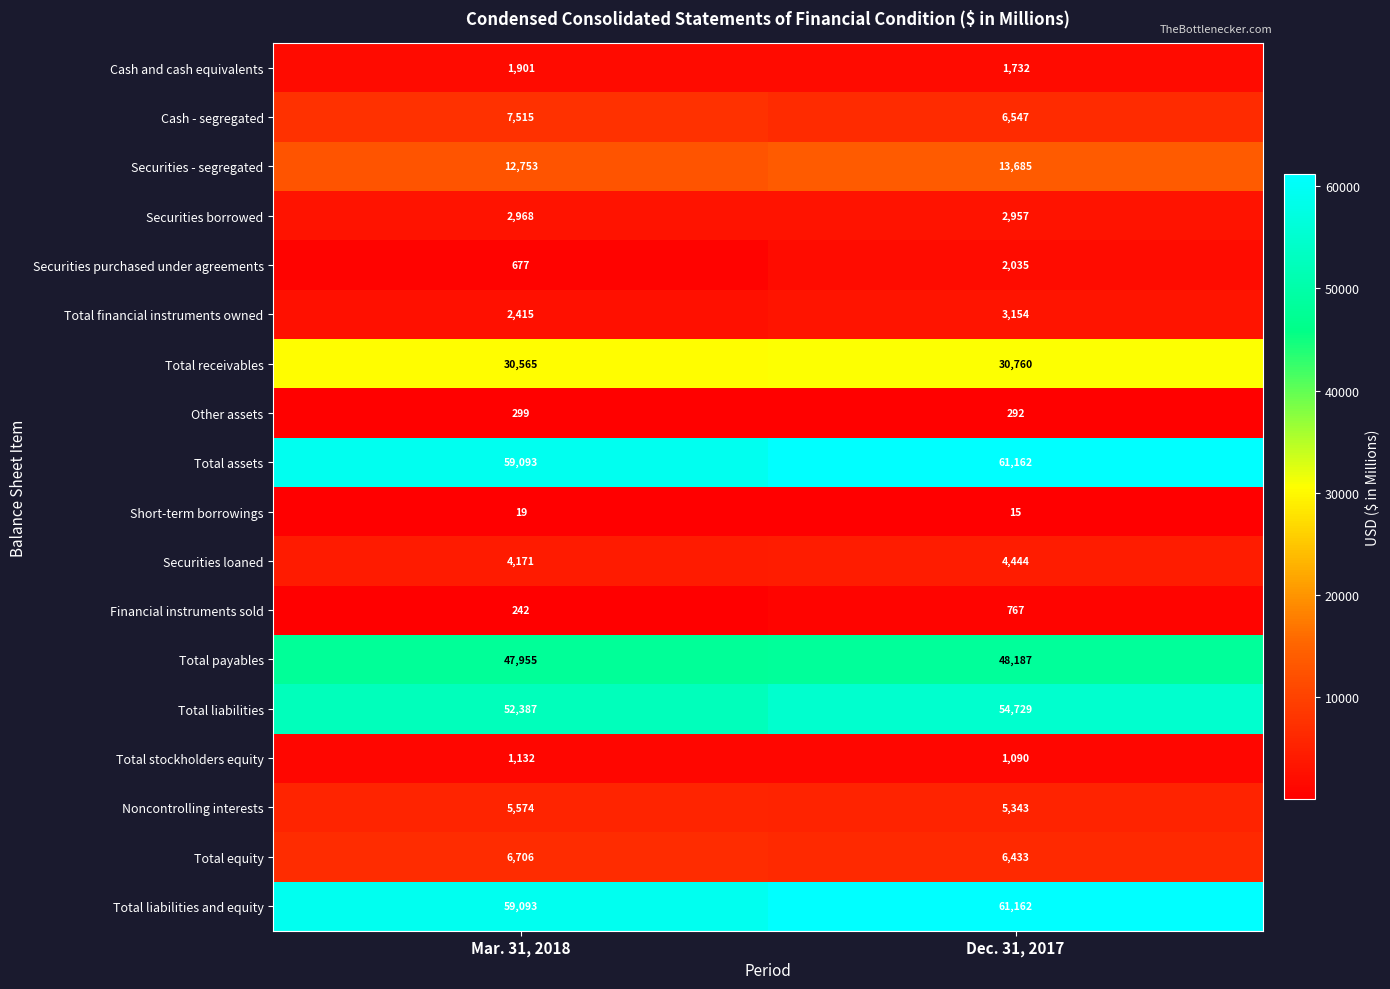

What value does the Total liabilities and equity series have at Dec. 31, 2017?

61162